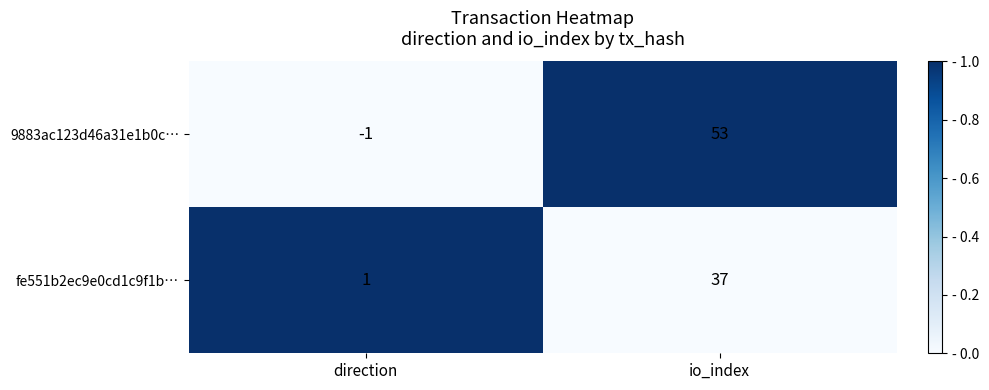

Is it true that fe551b2ec9e0cd1c9f1b… equals 37 at io_index?

True